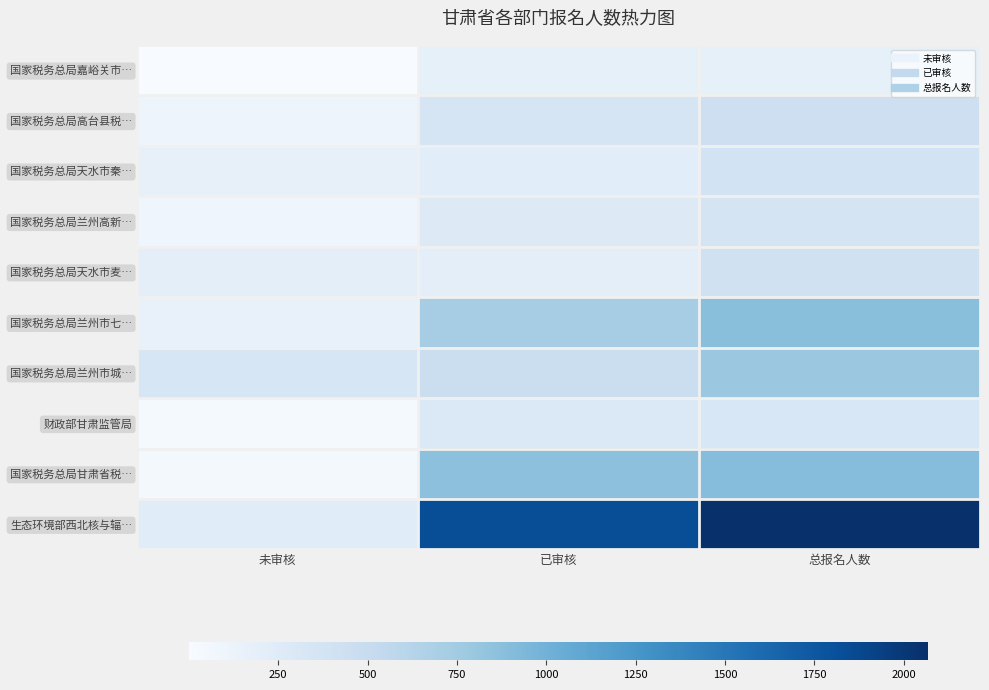

Rank the series at 已审核 from lowest to highest value.

国家税务总局嘉峪关市…, 国家税务总局天水市麦…, 国家税务总局天水市秦…, 国家税务总局兰州高新…, 财政部甘肃监管局, 国家税务总局高台县税…, 国家税务总局兰州市城…, 国家税务总局兰州市七…, 国家税务总局甘肃省税…, 生态环境部西北核与辐…